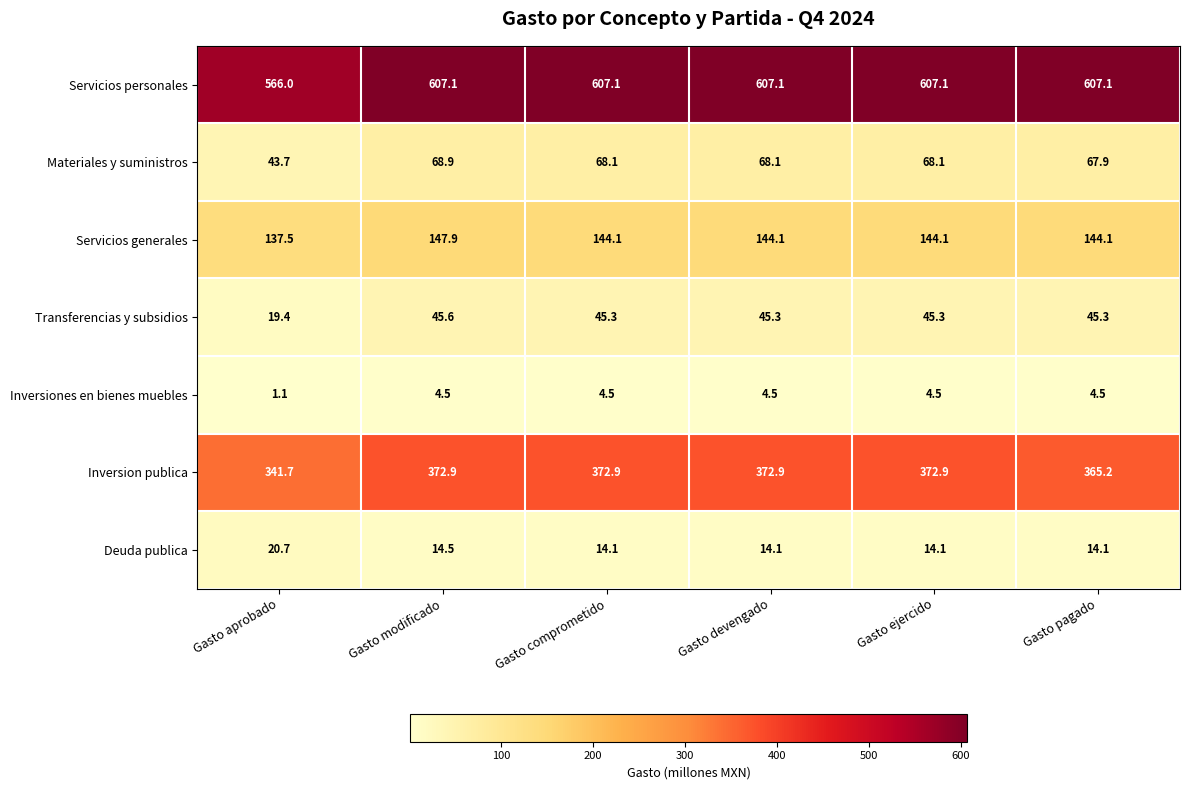

Where is Inversiones en bienes muebles nearest to the value 2?

Gasto aprobado